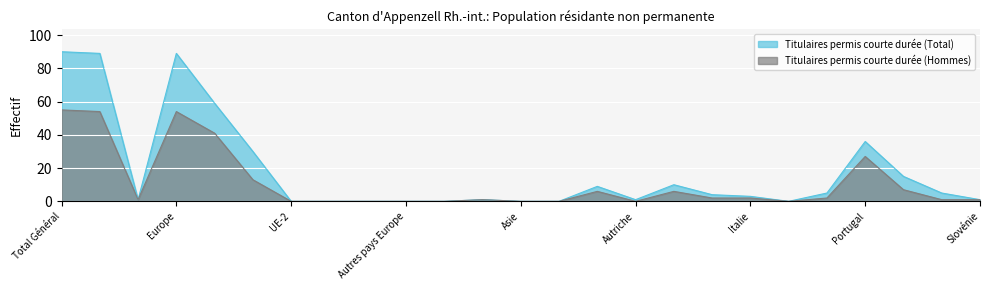

Which has a higher value, 21 or 19?

21